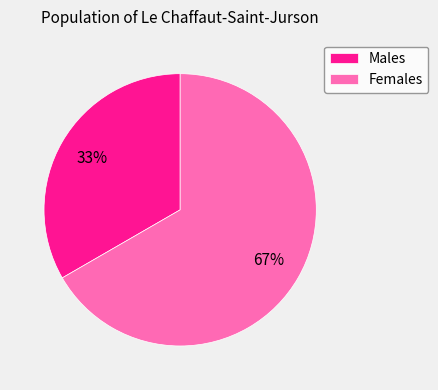

To the nearest percent, what is the average slice percentage?

50%